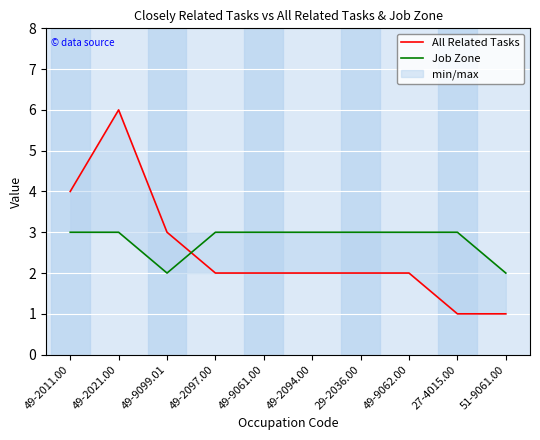

Is the value of All Related Tasks at 49-2021.00 greater than the value of Job Zone at 49-9062.00?

Yes